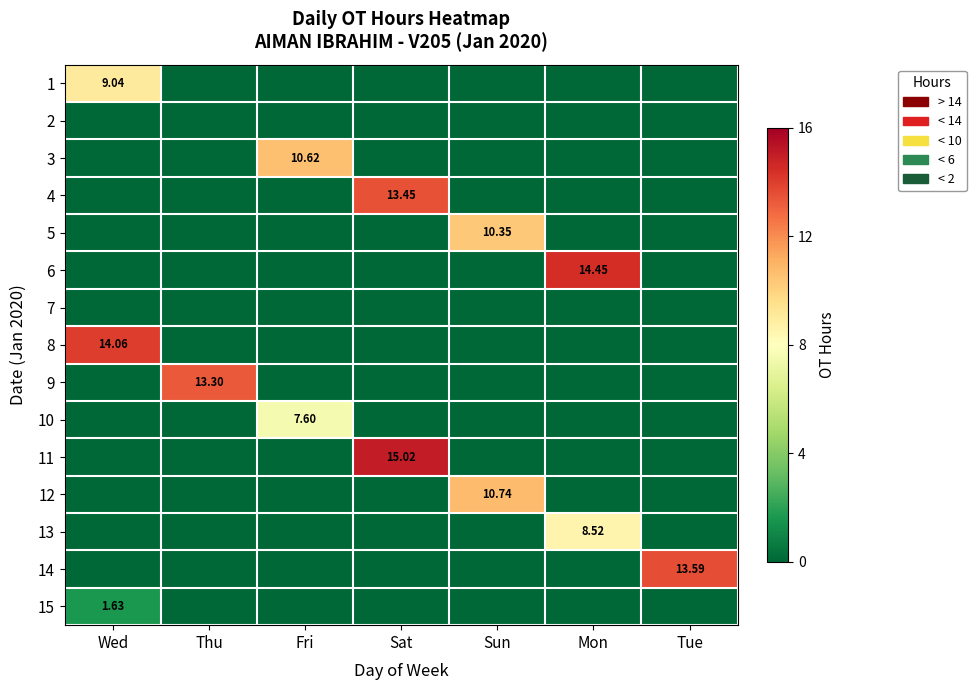

What is the sum of all 5 values?

10.3